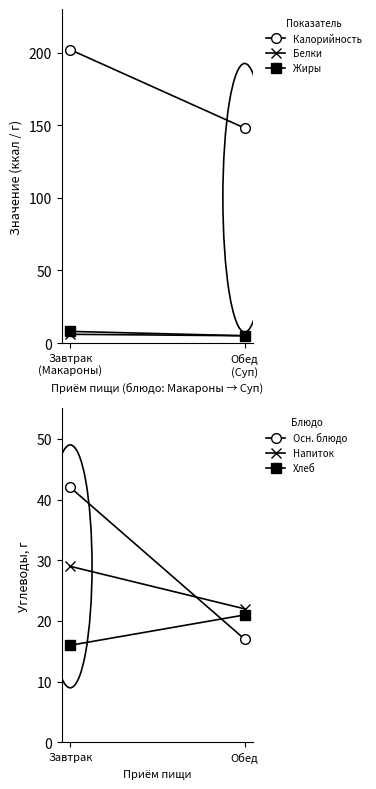

At how many categories does at least one series exceed 30?

2